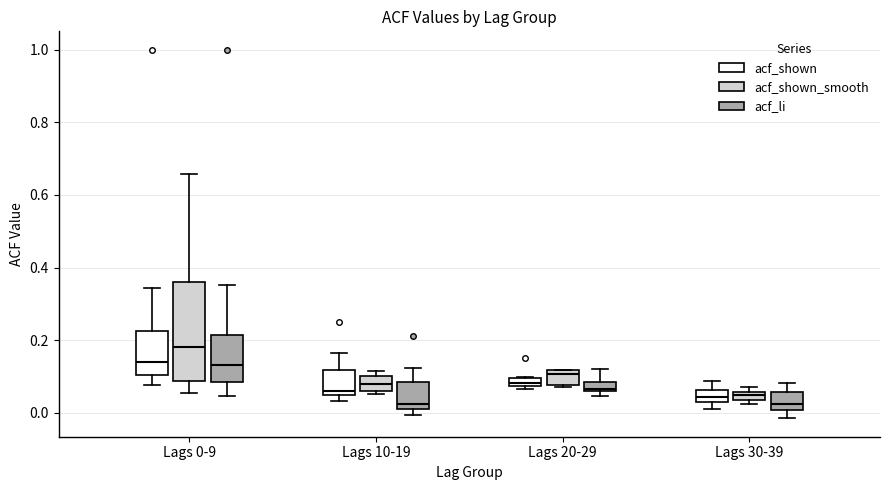

Where does the upper whisker of the box for Lags 30-39 (acf_shown) end on the y-axis? The values are not printed on the chart, so give them approximately, as read against the axis.

0.08